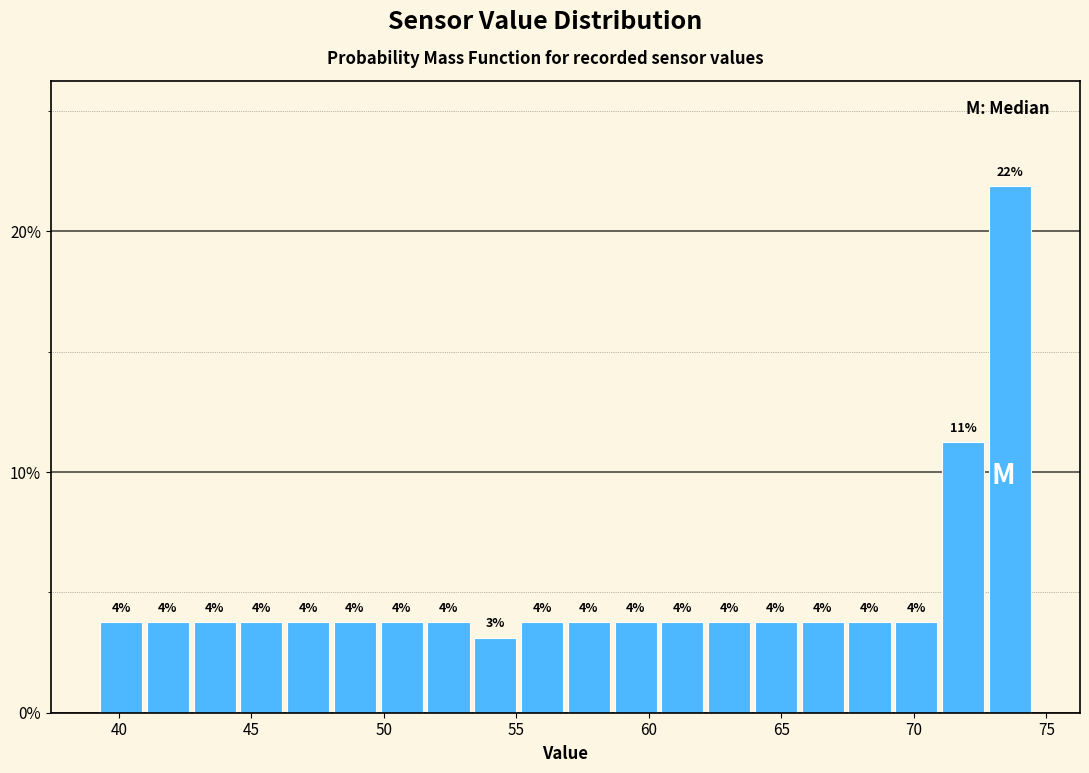

Around what value on the x-axis is the tallest bar? Give the approximate position of its centre, as read against the axis.

73.5